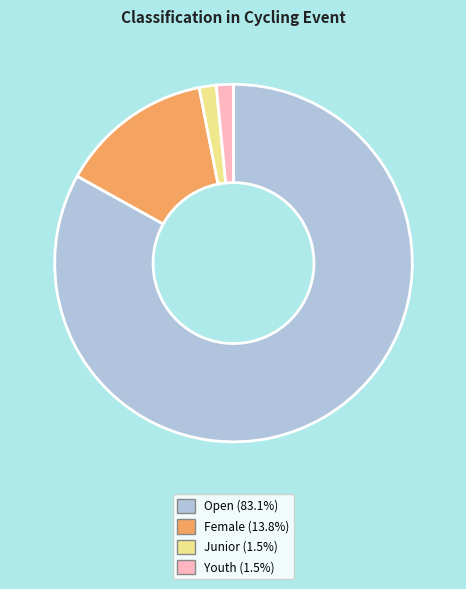

Is there a majority slice in this chart?

Yes